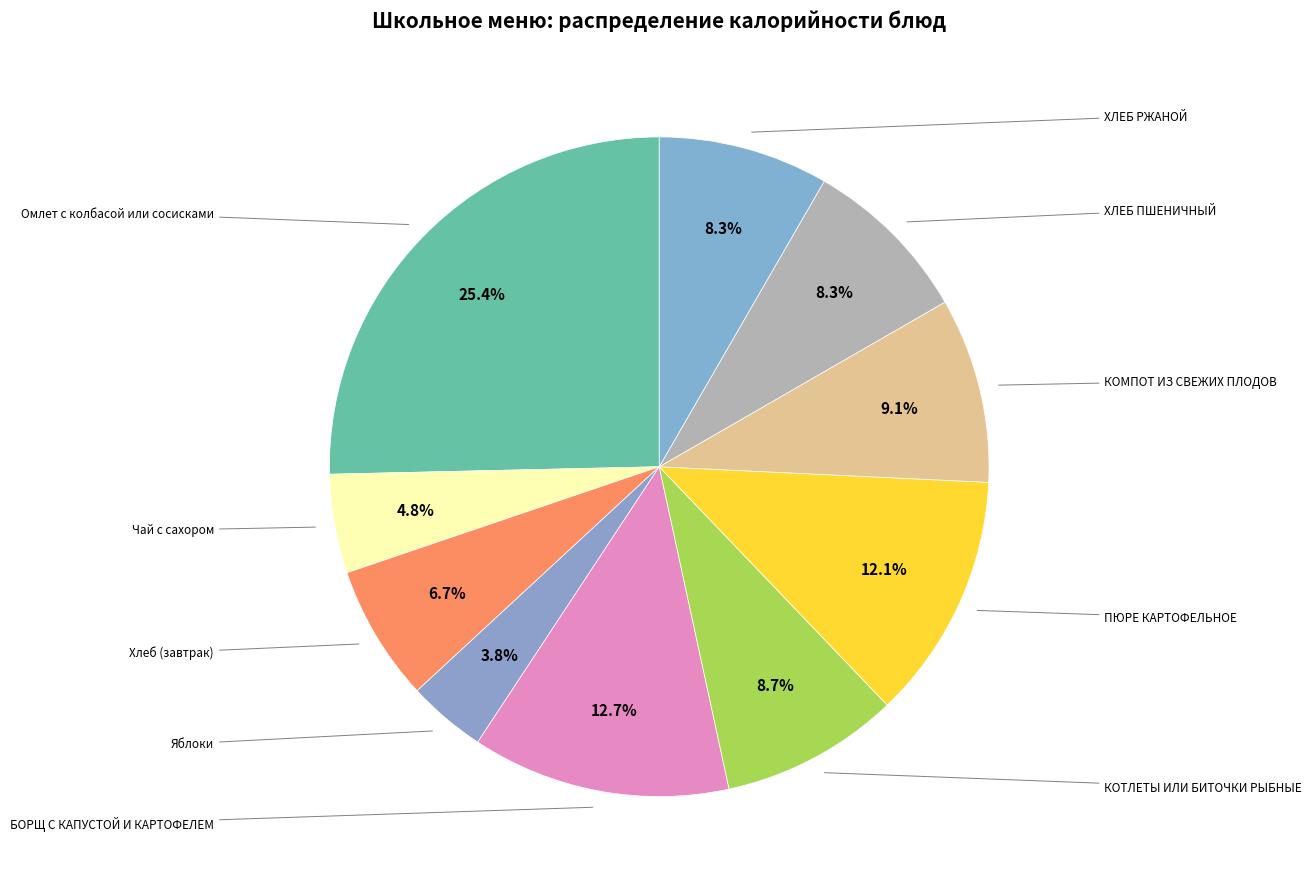

What is the largest slice in the pie chart?

Омлет с колбасой или сосисками